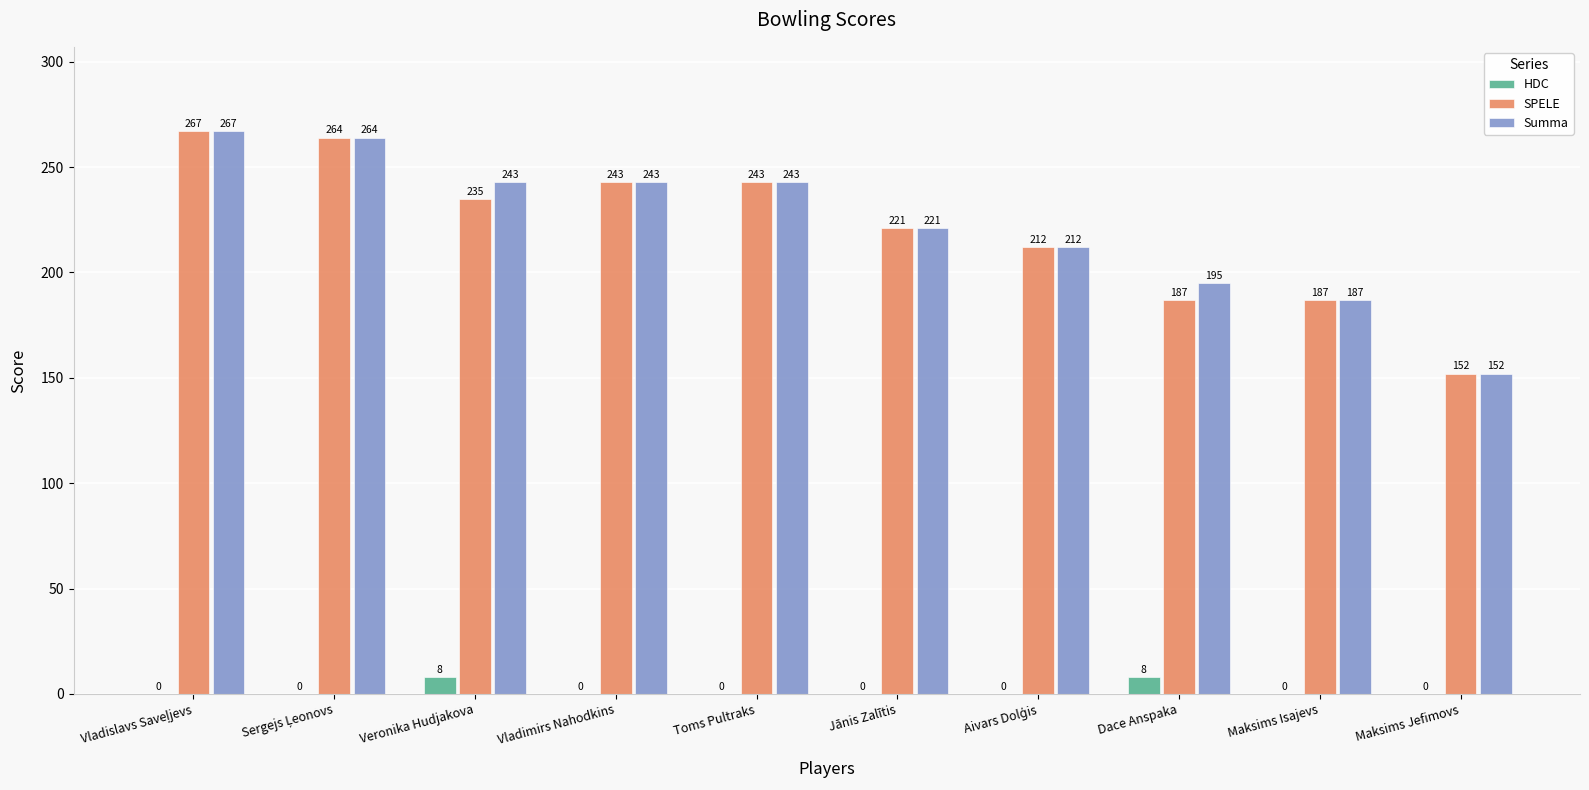

Reading left to right, extract all data points from this chart.

HDC: 0	0	8	0	0	0	0	8	0	0
SPELE: 267	264	235	243	243	221	212	187	187	152
Summa: 267	264	243	243	243	221	212	195	187	152